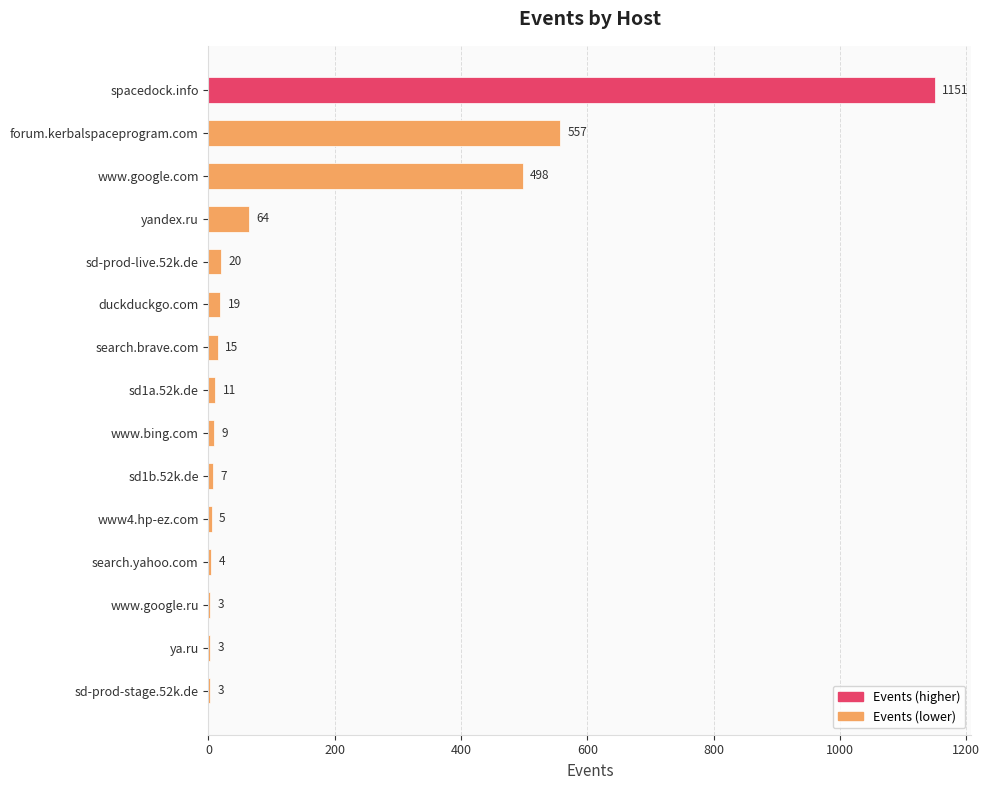

What is the greatest value displayed?

1151